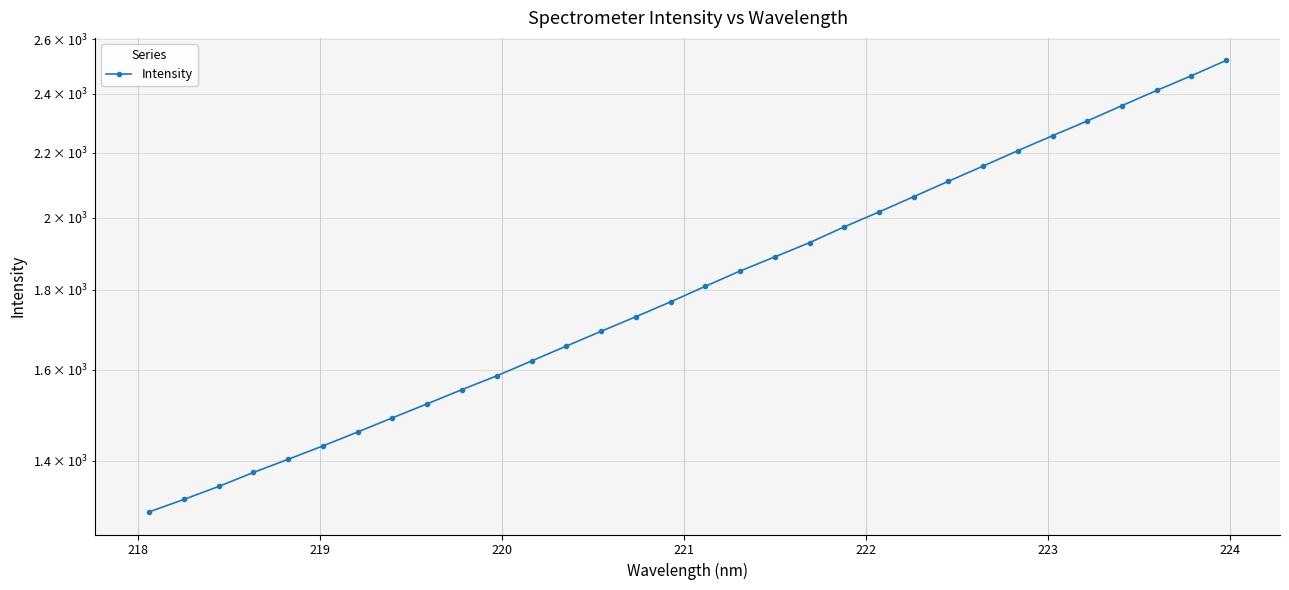

Reading left to right, transcribe all the data shown in this chart.

1299.2	1323.1	1348.6	1376.6	1403.5	1431.3	1460.9	1491.6	1522.6	1554.7	1586.4	1621.3	1657.1	1693.4	1730.1	1768.2	1809.2	1850.1	1888.9	1928.6	1973.9	2017.7	2063.4	2110.6	2158.3	2207.6	2256.6	2306.0	2358.5	2411.6	2464.1	2519.9